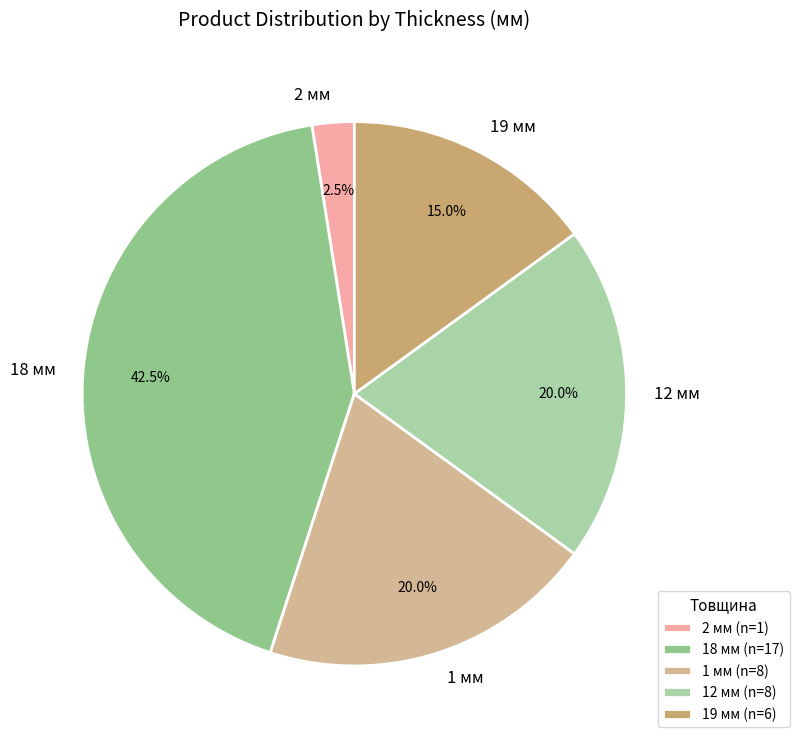

Approximately how many times larger is the value at 18 мм (n=17) compared to 2 мм (n=1)?

17.0